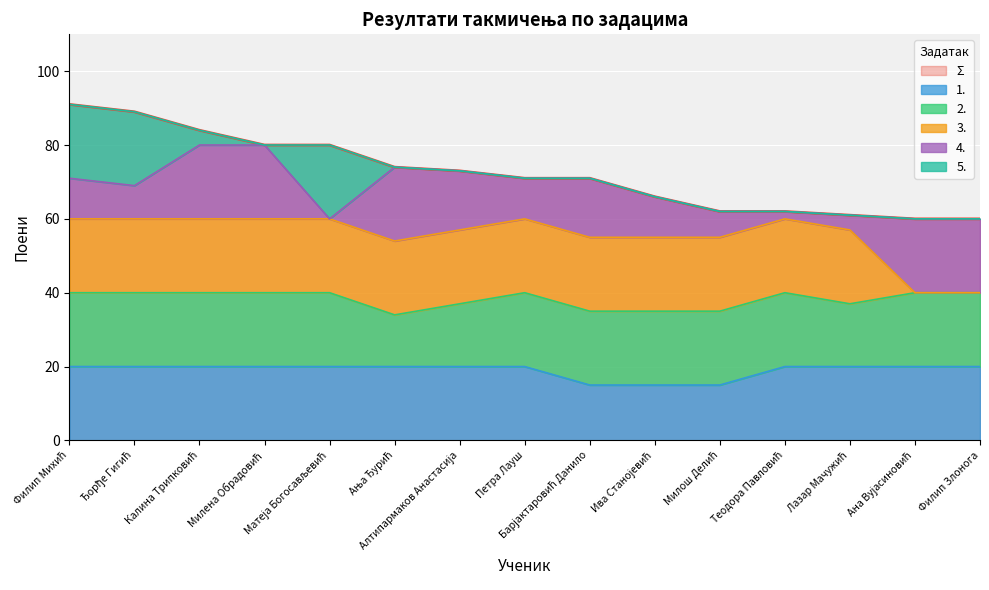

What is the label of the 14th point from the right?

Ђорђе Гигић